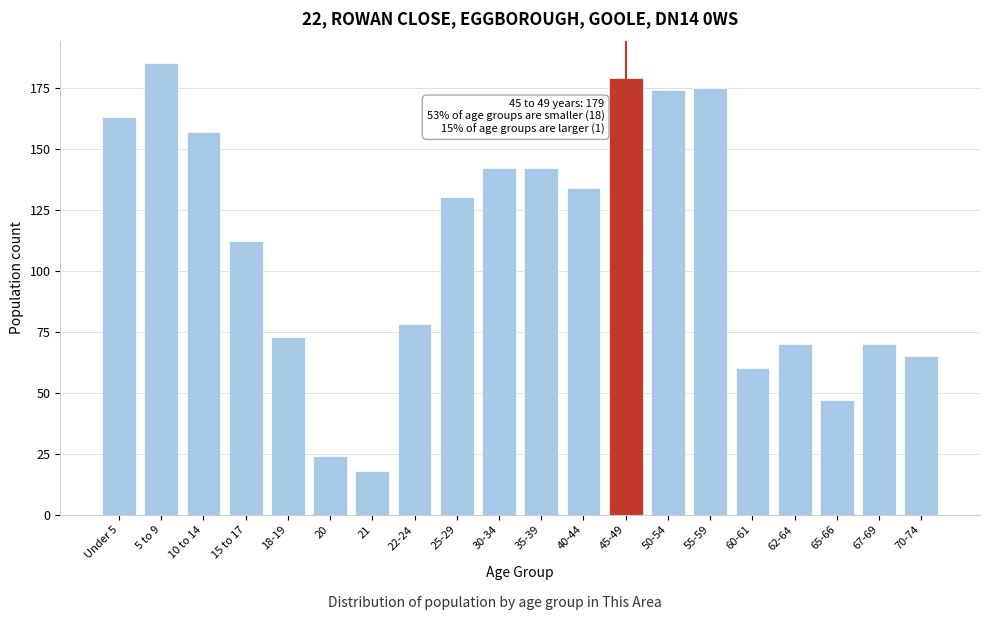

Reading left to right, transcribe all the data shown in this chart.

Under 5=163	5 to 9=185	10 to 14=157	15 to 17=112	18-19=73	20=24	21=18	22-24=78	25-29=130	30-34=142	35-39=142	40-44=134	45-49=179	50-54=174	55-59=175	60-61=60	62-64=70	65-66=47	67-69=70	70-74=65